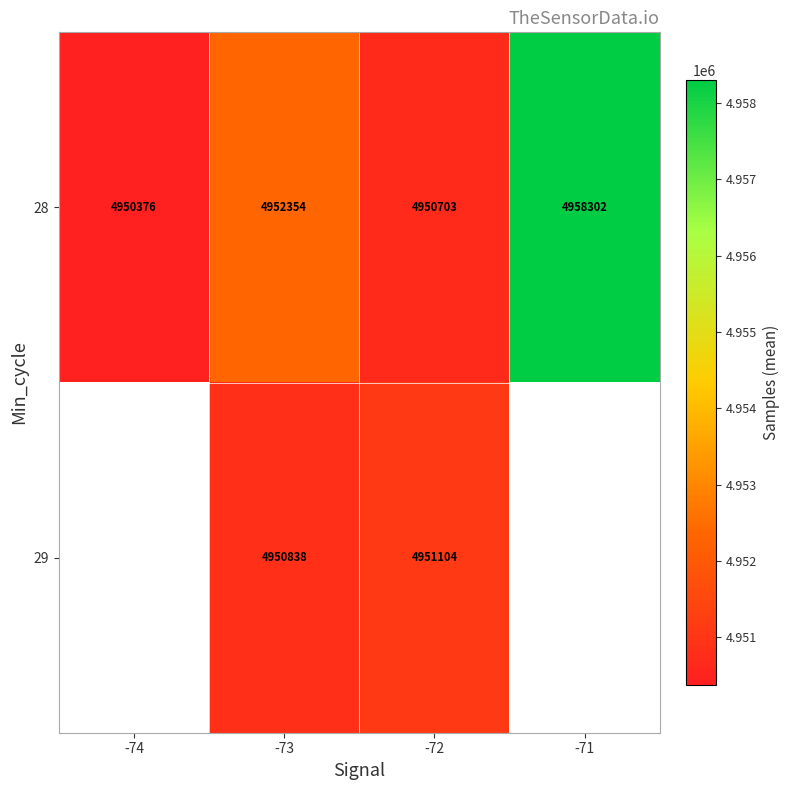

How many data points does each series have?

4